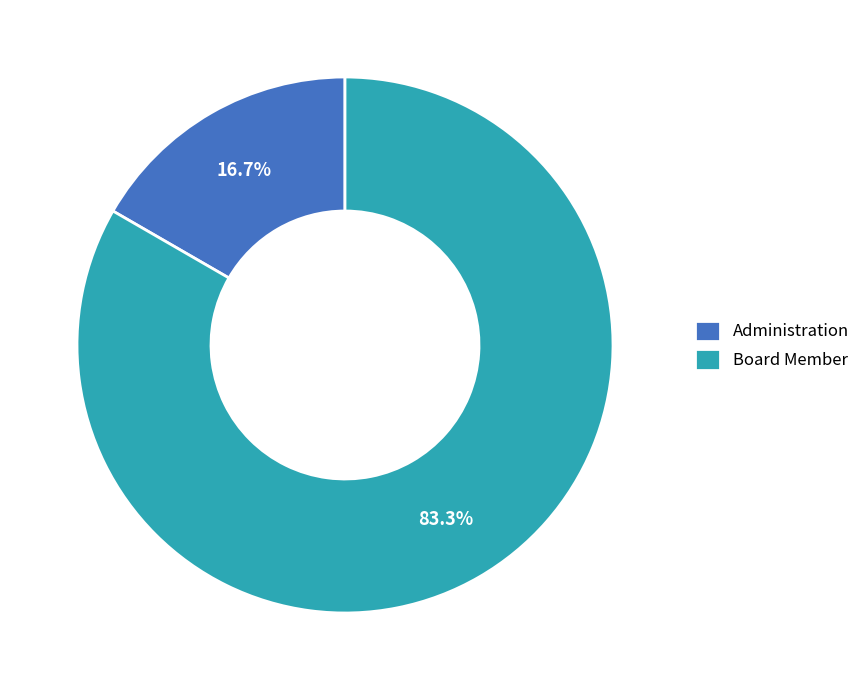

Do Administration and Board Member together represent more than half of the pie?

Yes